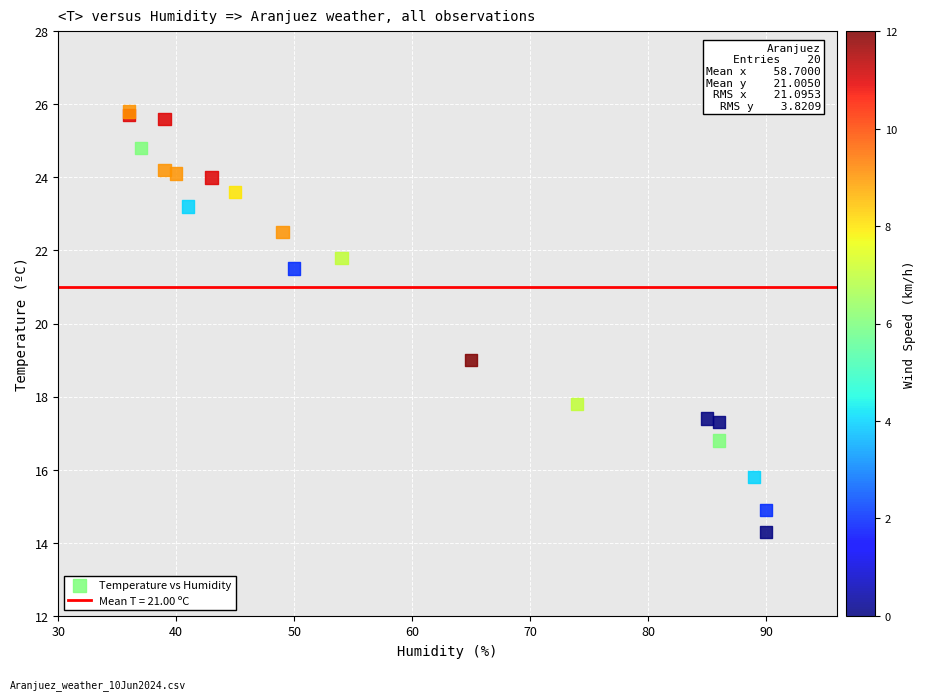

What Y value in the scatter plot is closest to 20?

19.0